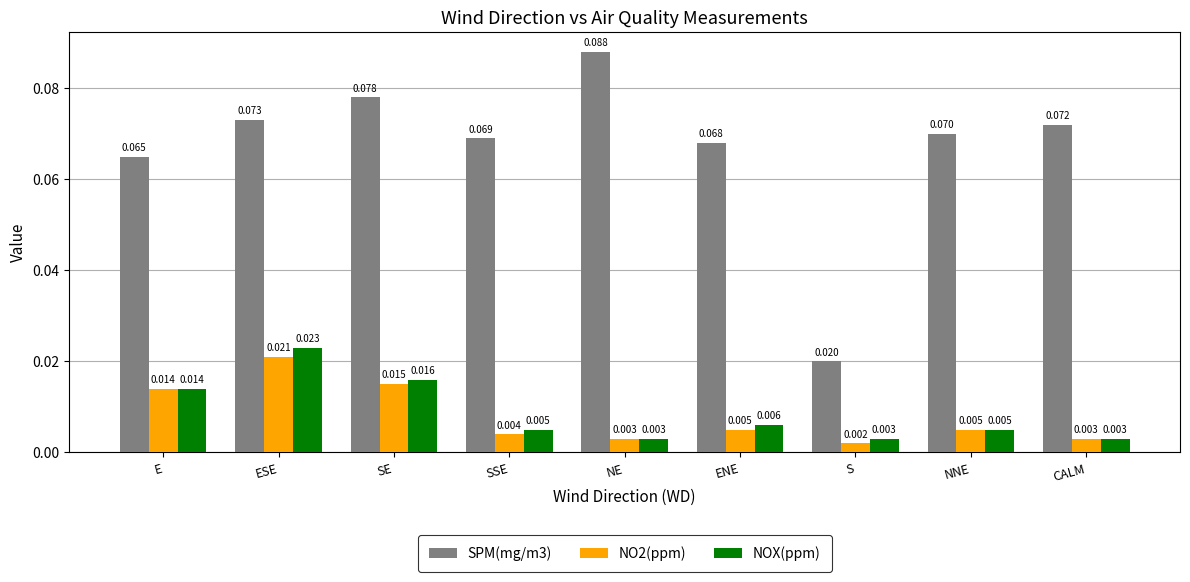

Rank the categories by SPM(mg/m3) value from highest to lowest.

NE, SE, ESE, CALM, NNE, SSE, ENE, E, S